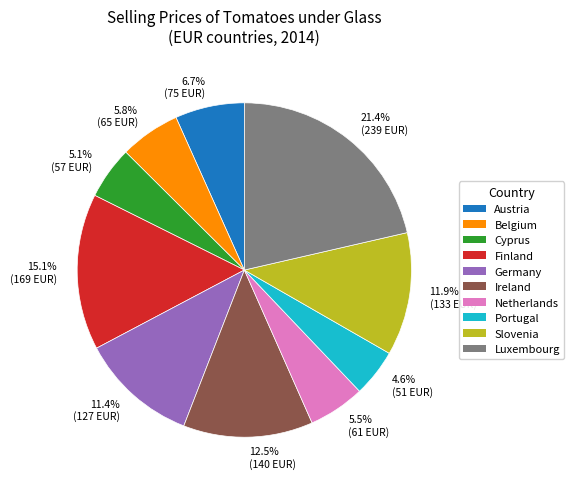

What percentage do 21.4% (239 EUR) and 11.4% (127 EUR) together represent?

32.8%